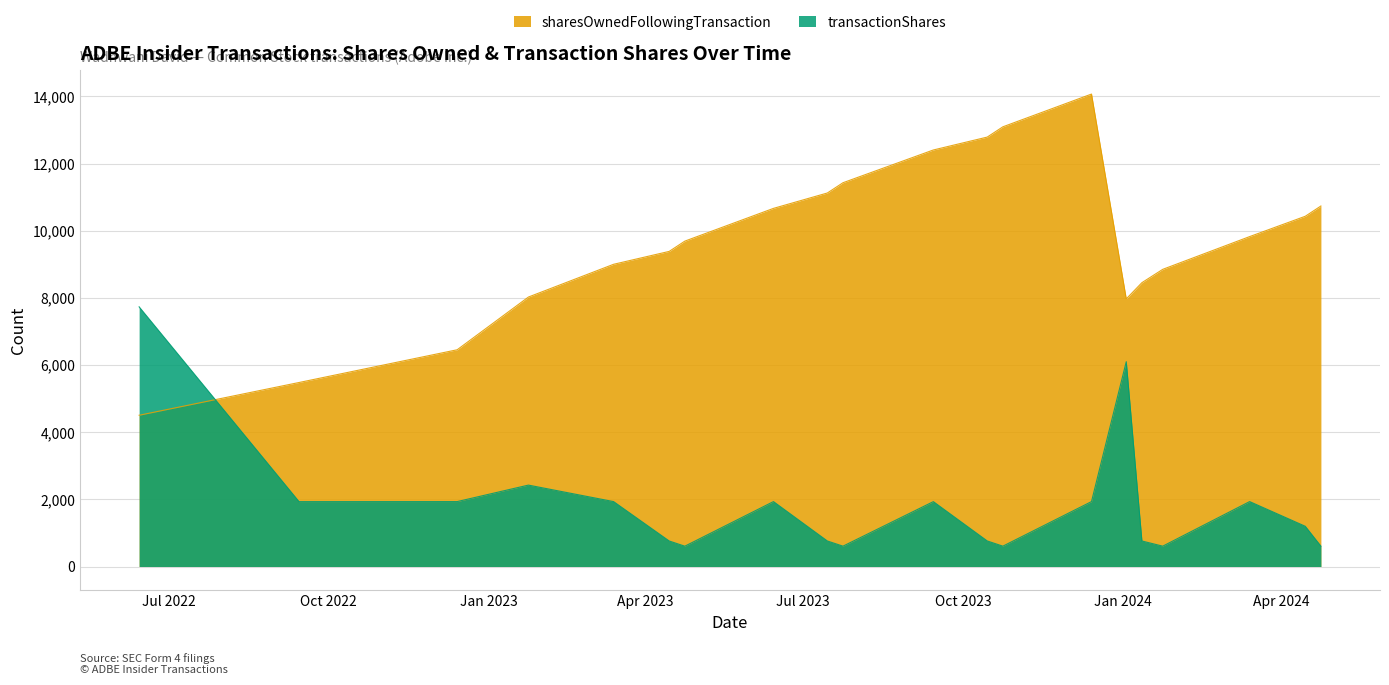

True or false: transactionShares and sharesOwnedFollowingTransaction cross at least once.

True